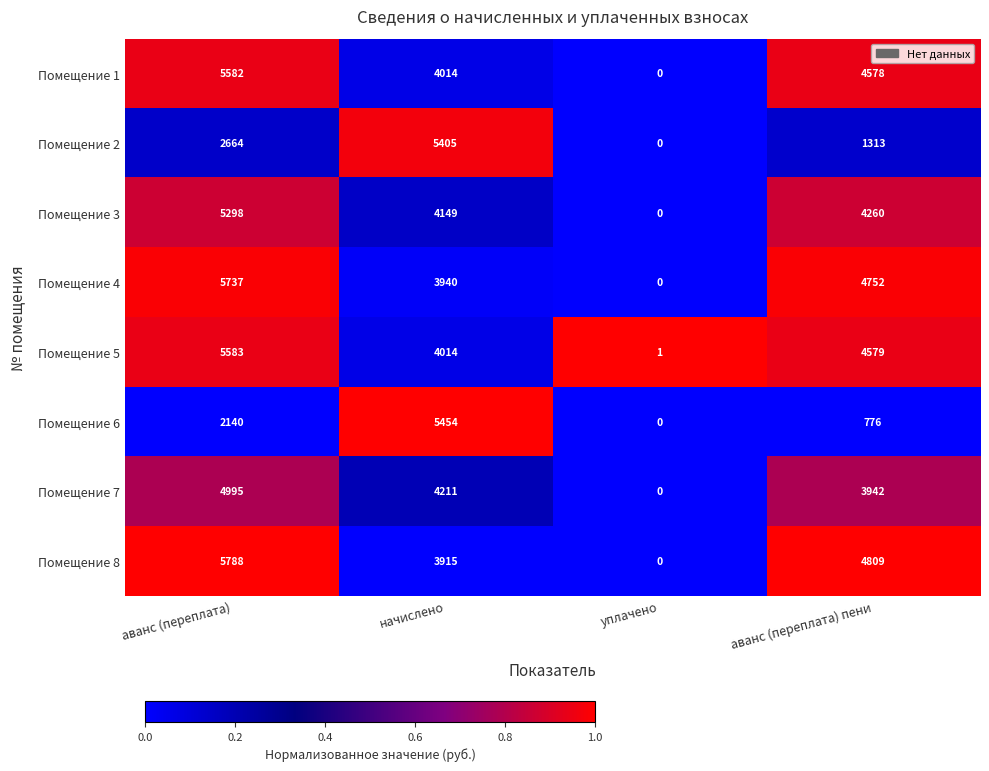

Is it true that Помещение 1 equals 6897 at аванс (переплата) пени?

False